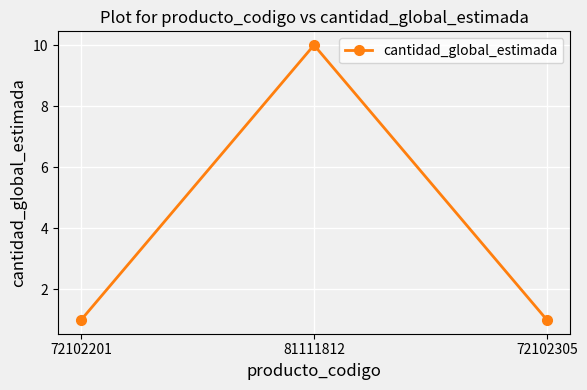

What is the difference between the values at 72102305 and 81111812?

9